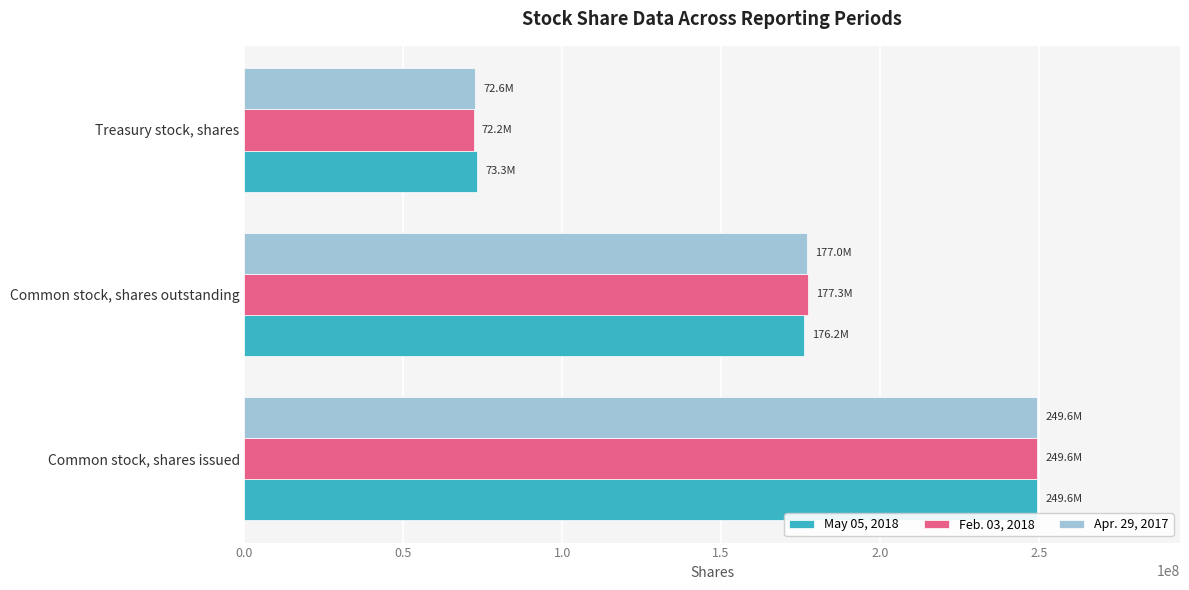

Rank the series at Treasury stock, shares from lowest to highest value.

Feb. 03, 2018, Apr. 29, 2017, May 05, 2018